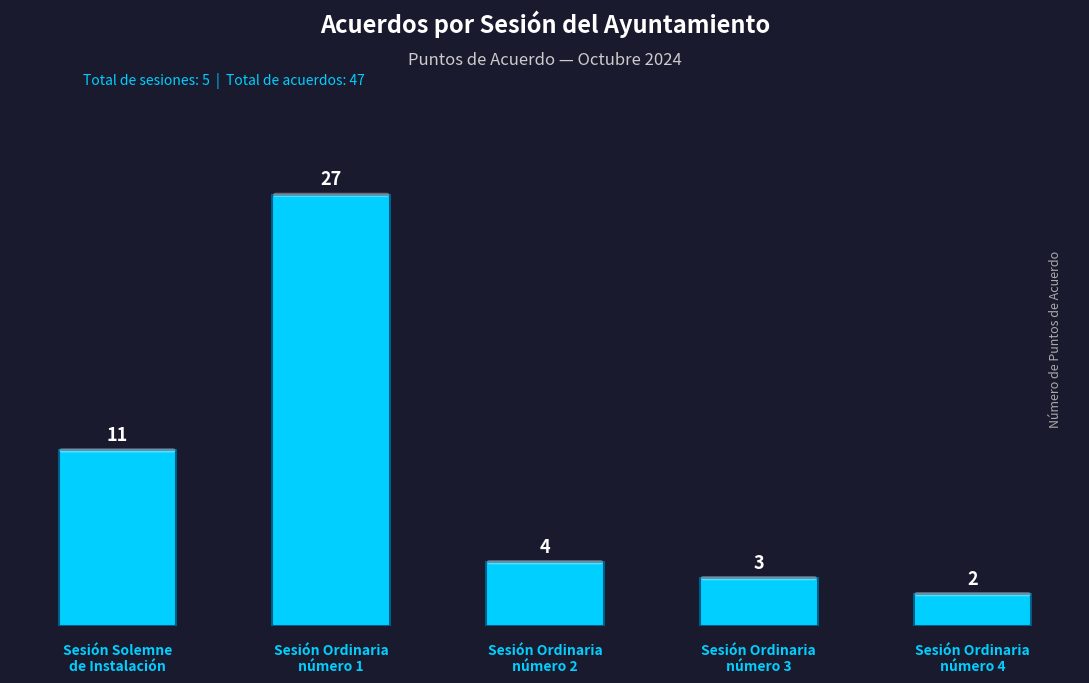

The value at Sesión Ordinaria
número 2 is 4. True or false?

True